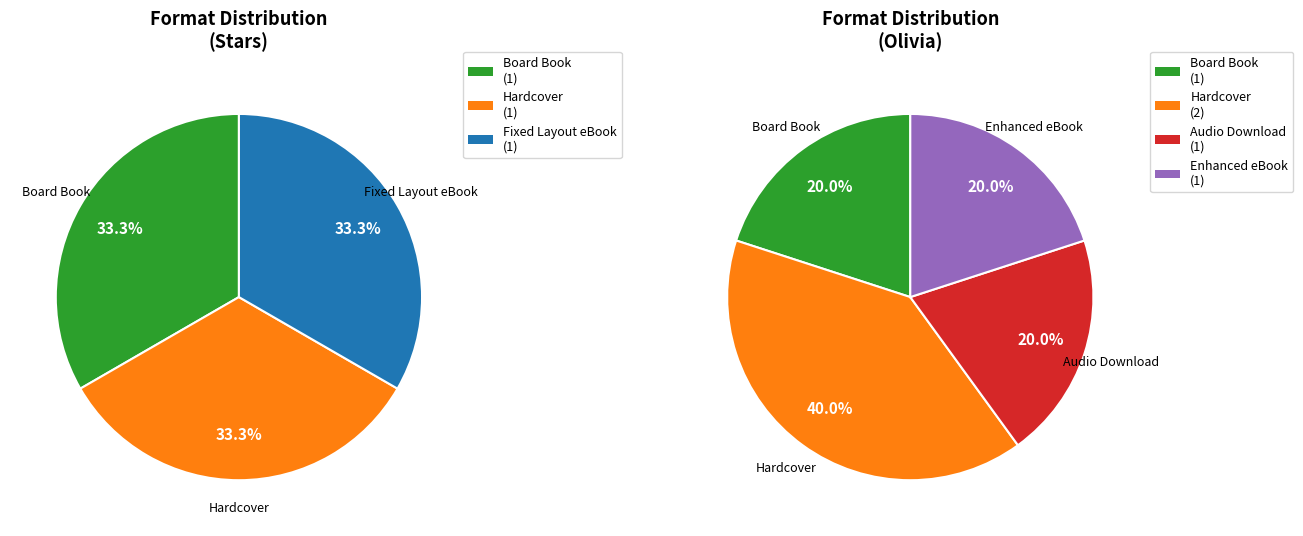

Is there any slice that represents more than half of the pie?

No